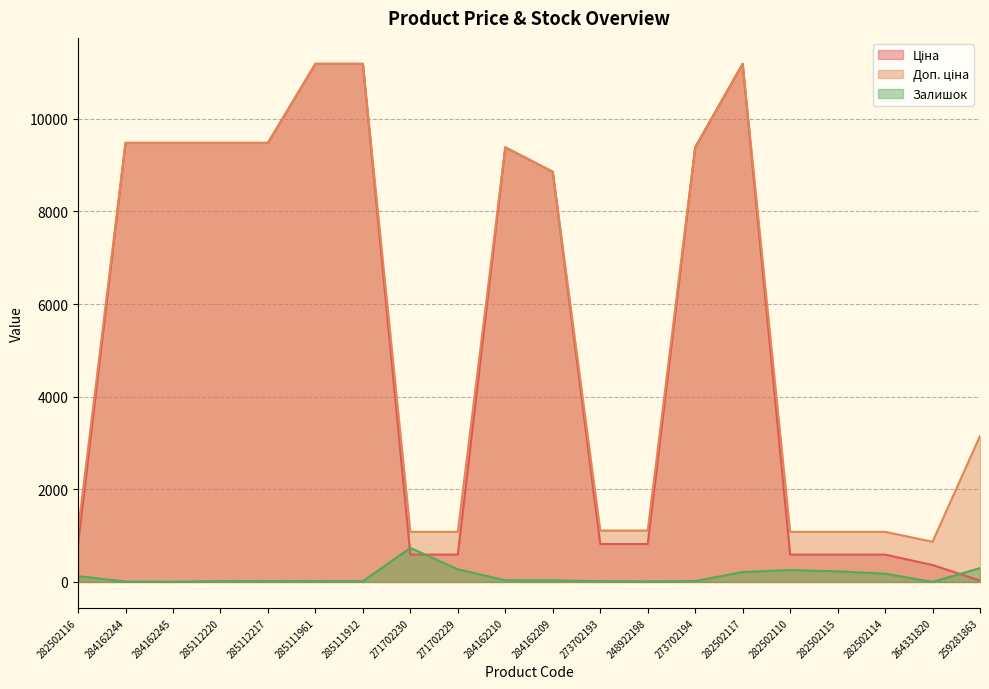

How many lines are shown in the chart?

3